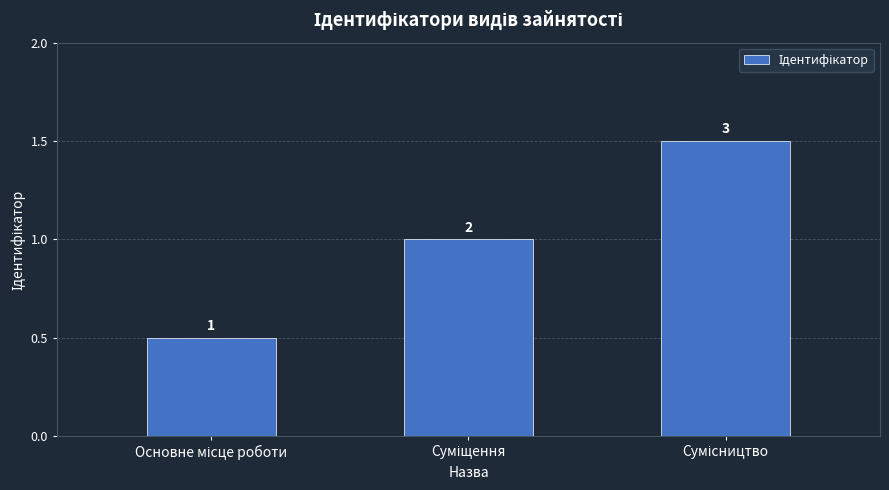

What is the change in value from Основне місце роботи to Суміщення?

+1